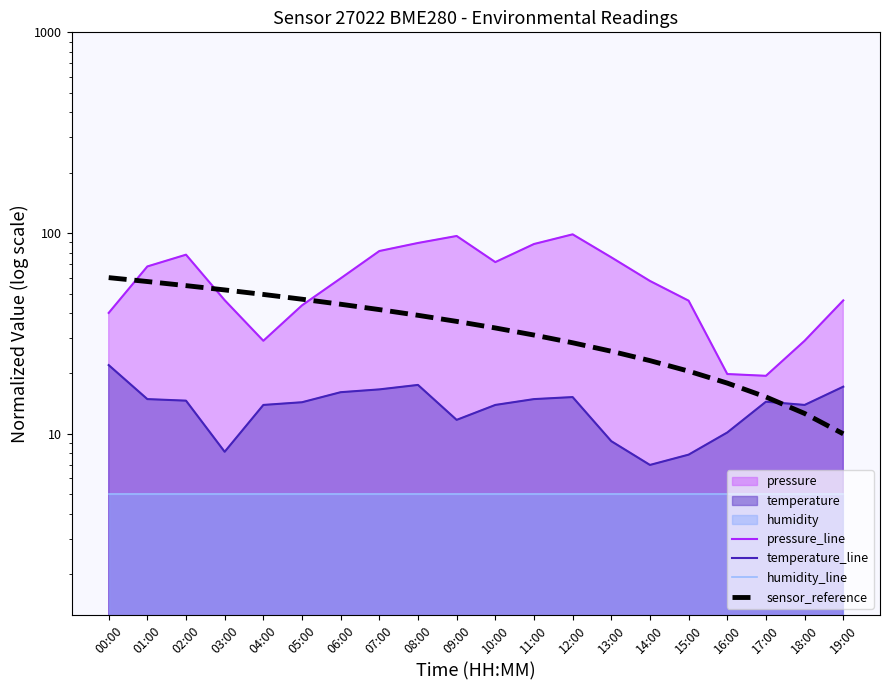

What is the label of the 16th point from the left?

15:00